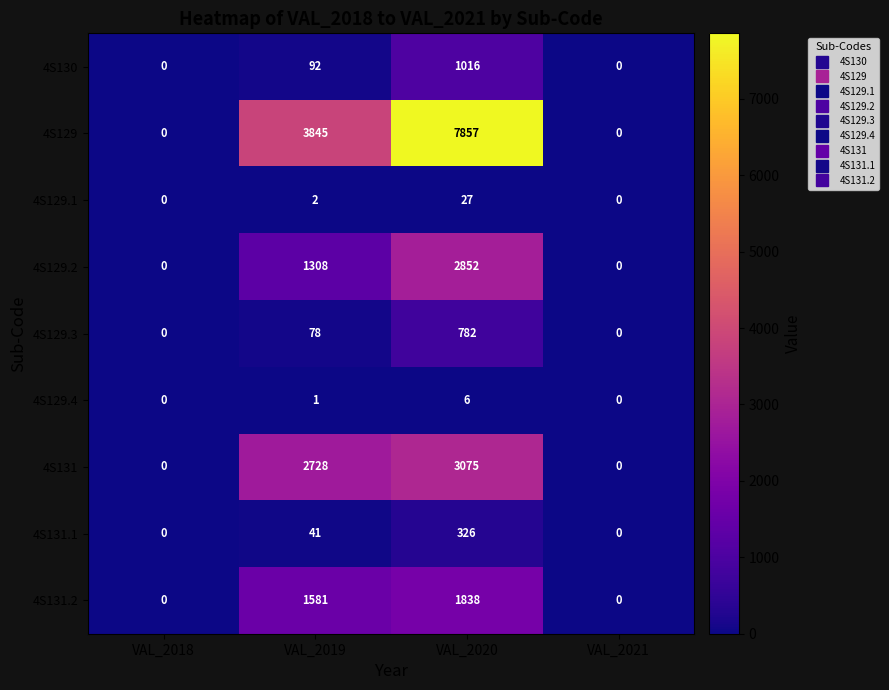

How many categories are shown in the chart?

4